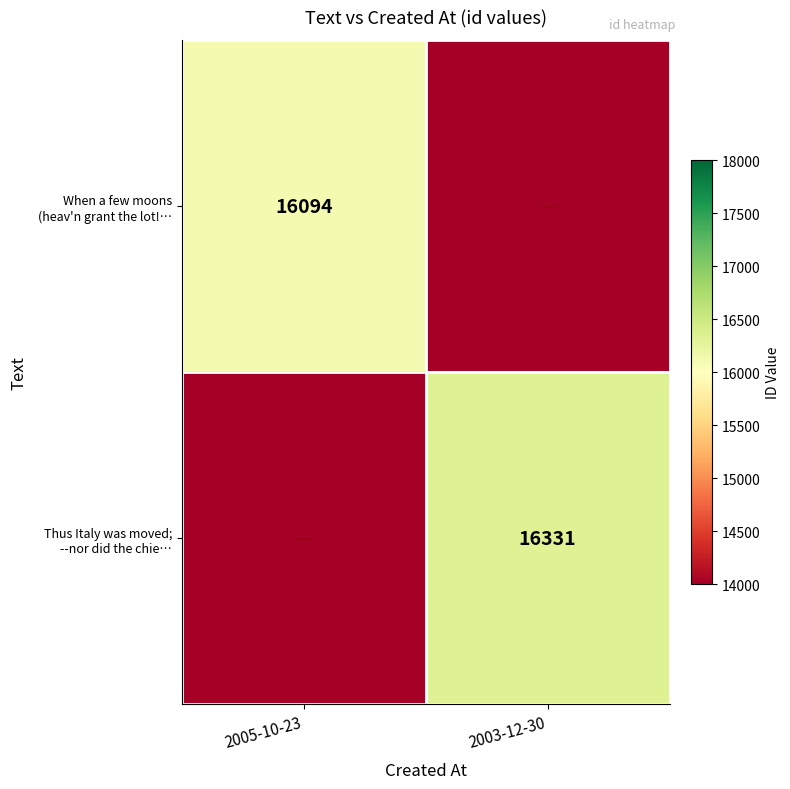

At how many categories does at least one series exceed 15832?

2